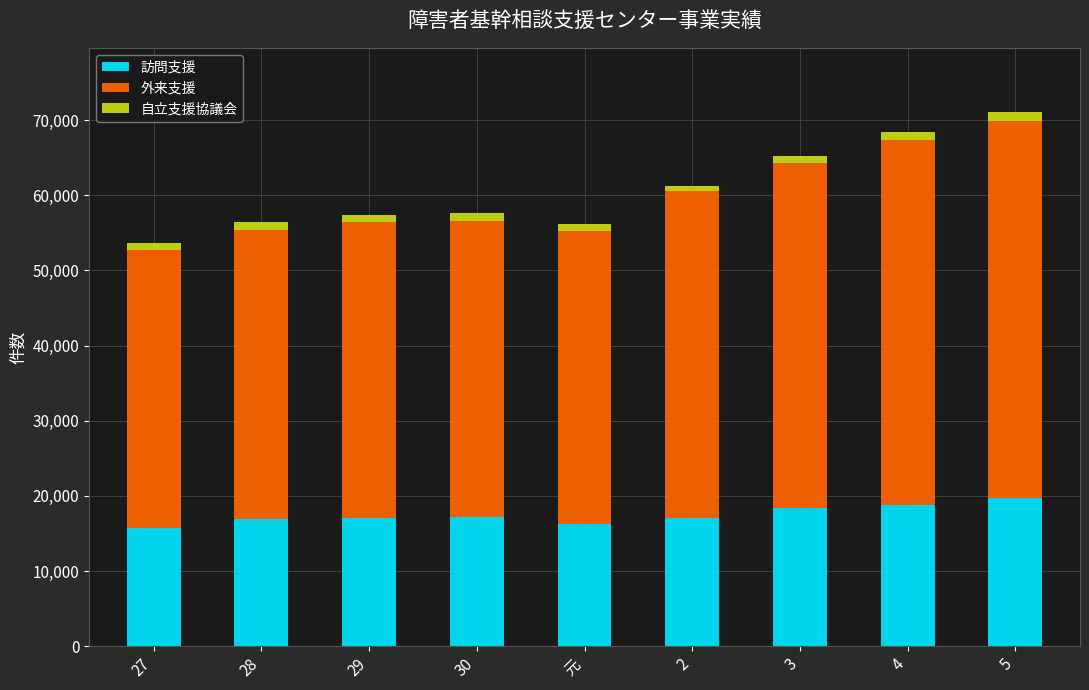

What is the value of the 訪問支援 bar at the 7th from the left?

18451